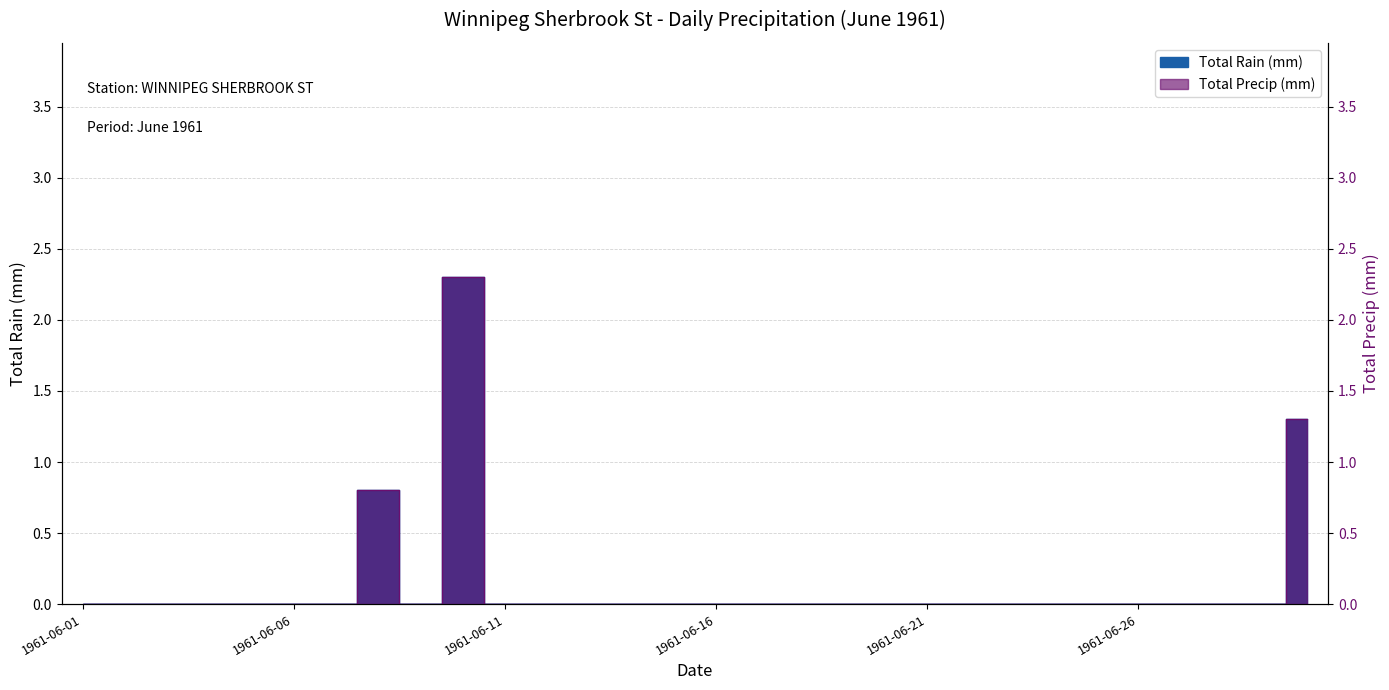

What are all the series names shown in the legend?

Total Rain (mm), Total Precip (mm)